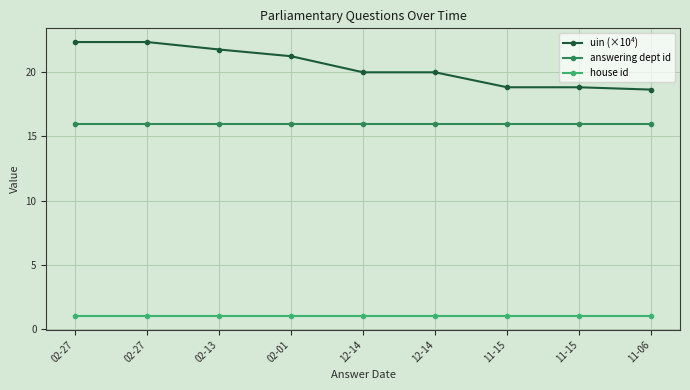

True or false: answering dept id and uin (×10⁴) intersect in this chart.

False